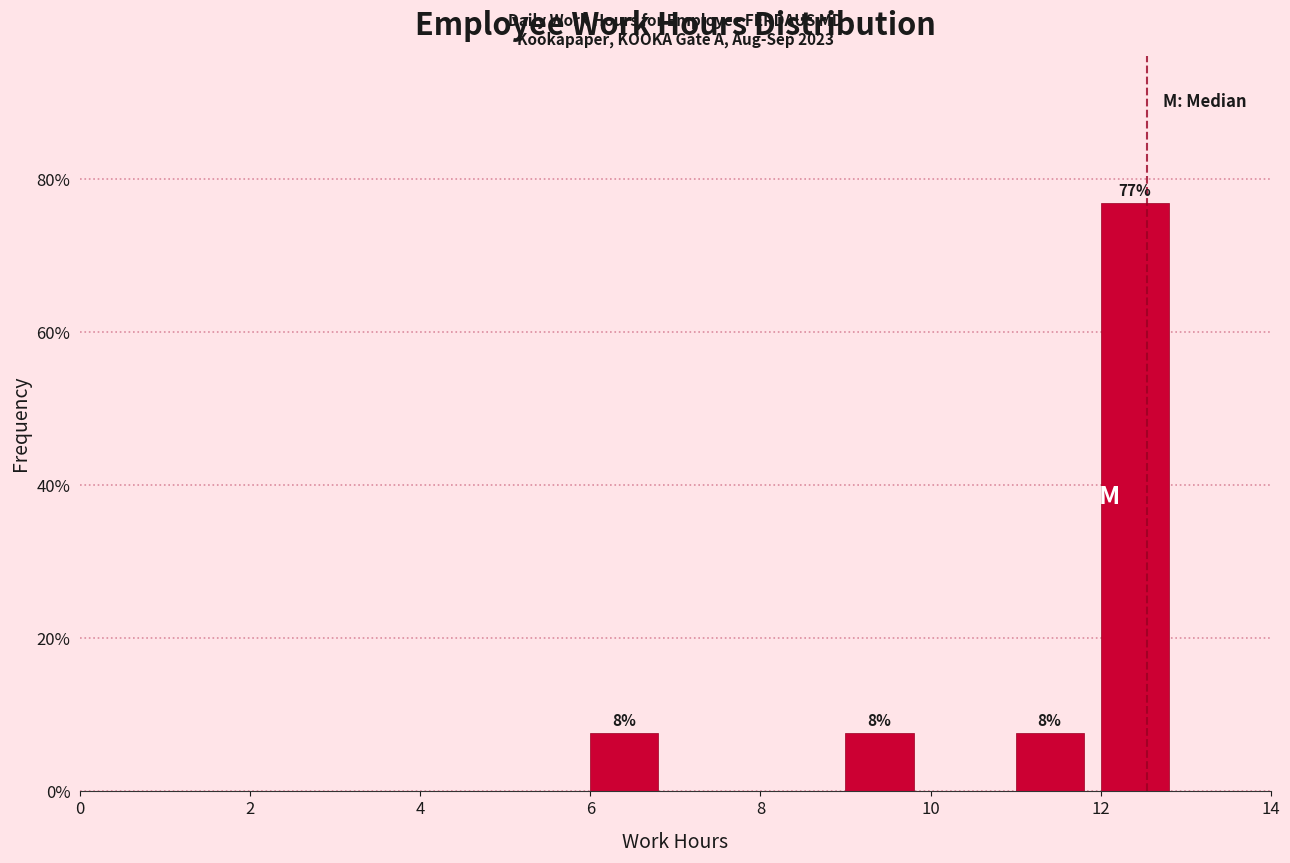

Which range on the x-axis has the tallest bar?

12 to 13